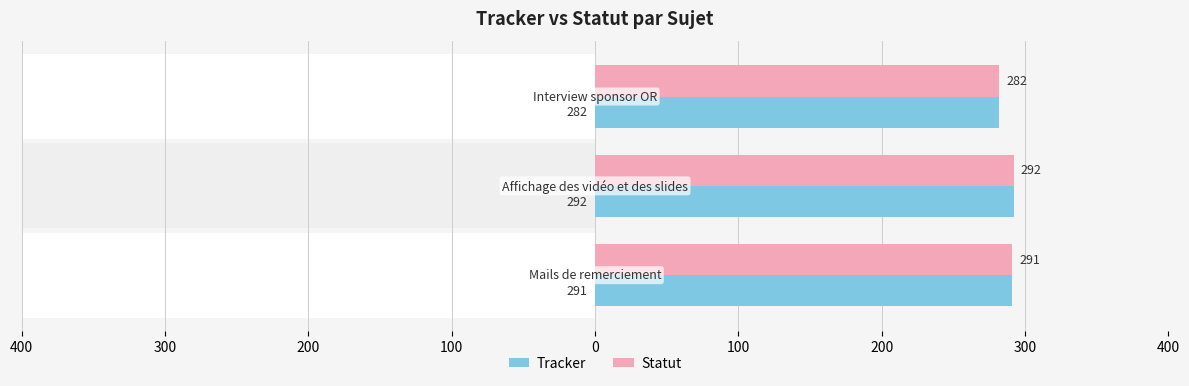

What is the difference between the maximum and minimum values in the Tracker series?

10